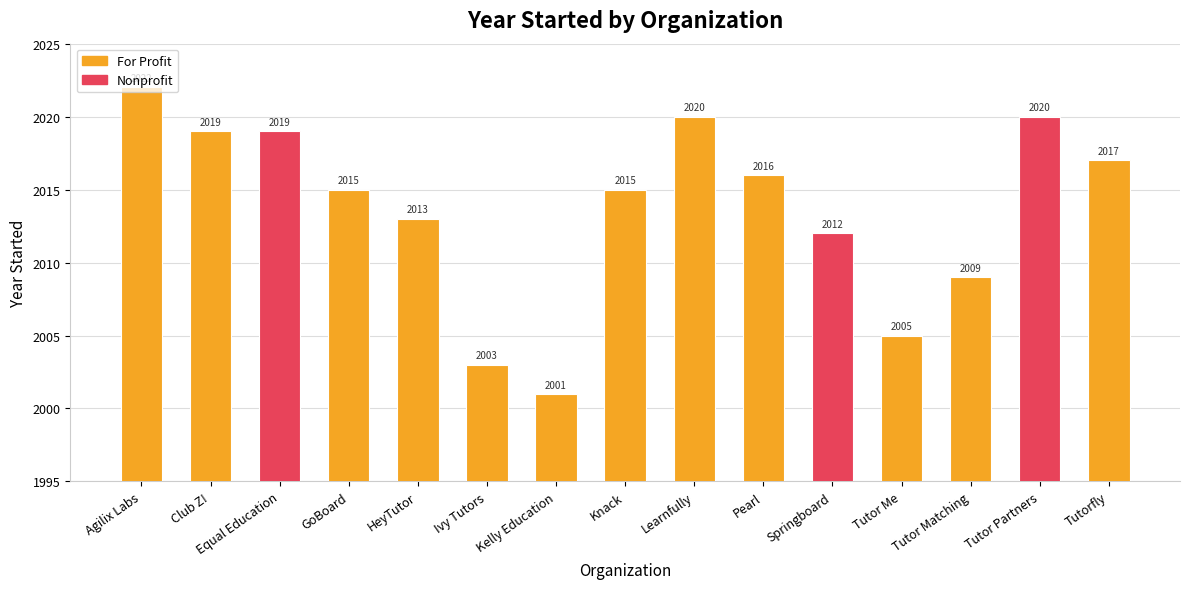

What is the sum of the values at Tutor Me and Learnfully?

4025